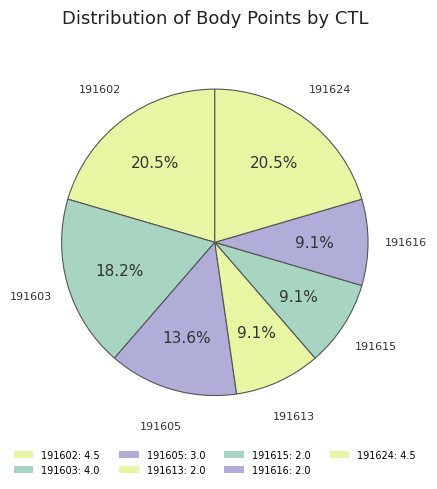

How many segments does this pie chart have?

7